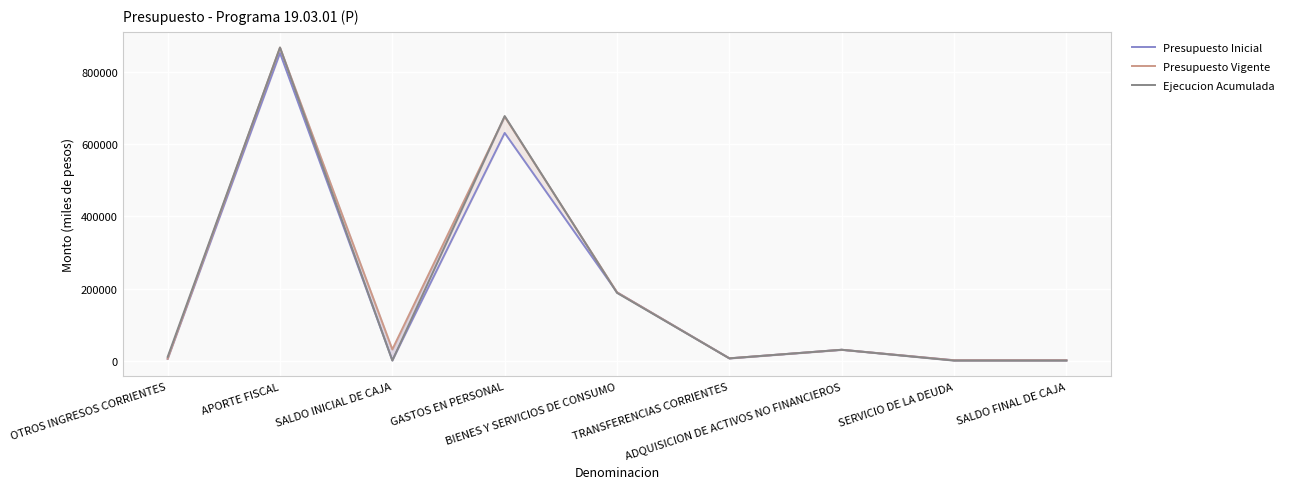

Which series has the largest total across all categories?

Presupuesto Vigente